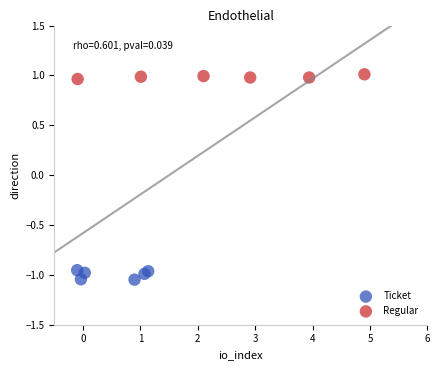

Which series reaches the minimum Y coordinate?

Ticket